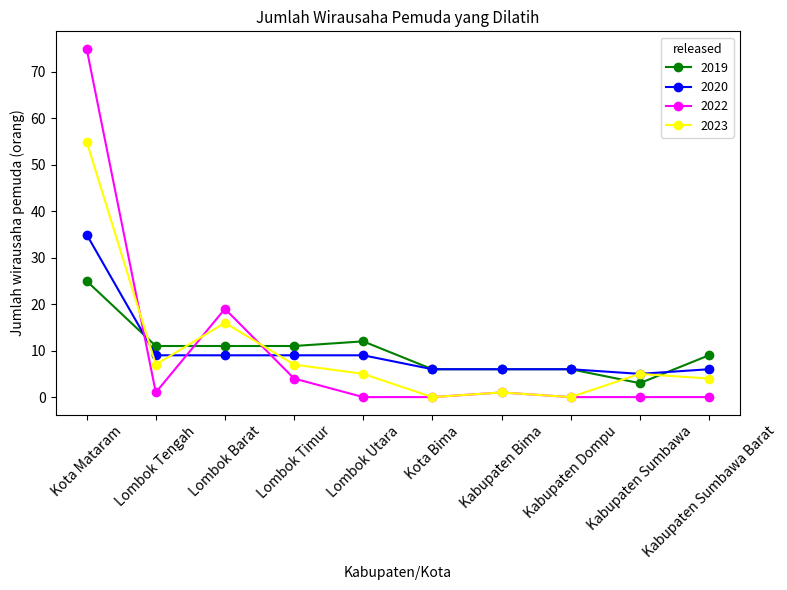

At which category is the sum across all series the highest?

Kota Mataram